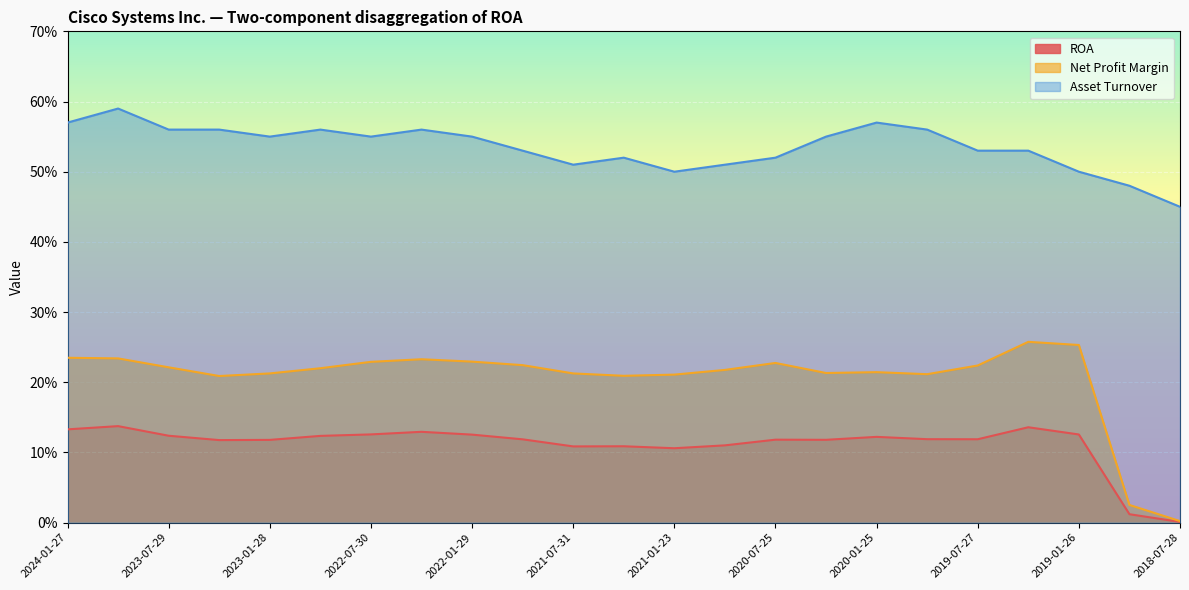

What is the average value of the Net Profit Margin series?

0.2